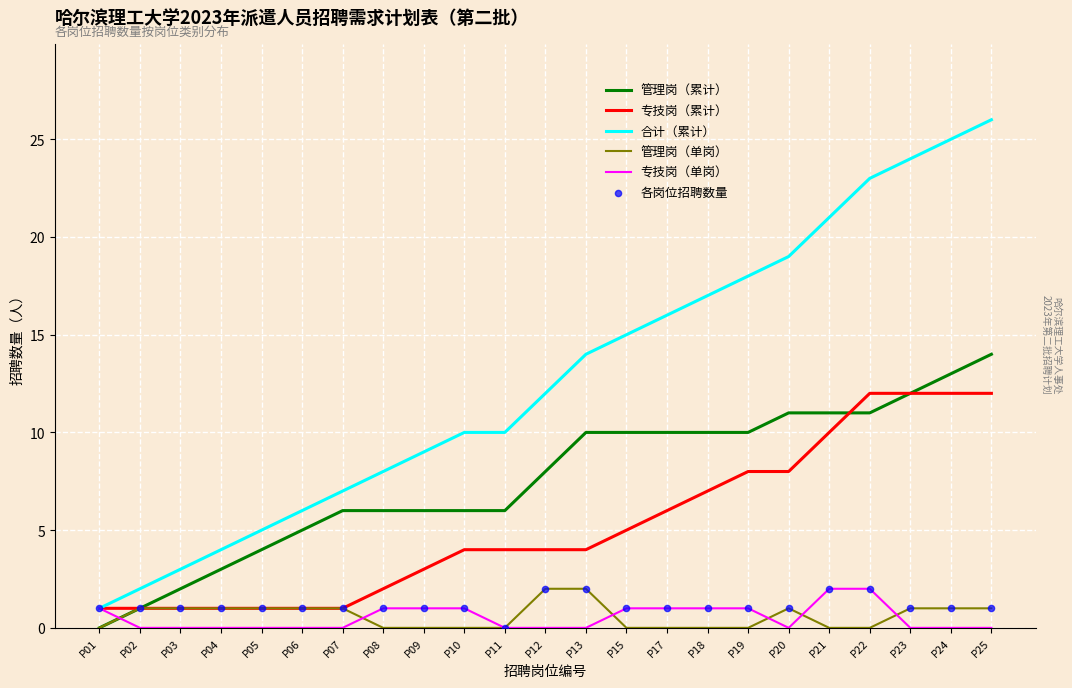

Which series has the largest total across all categories?

合计（累计）